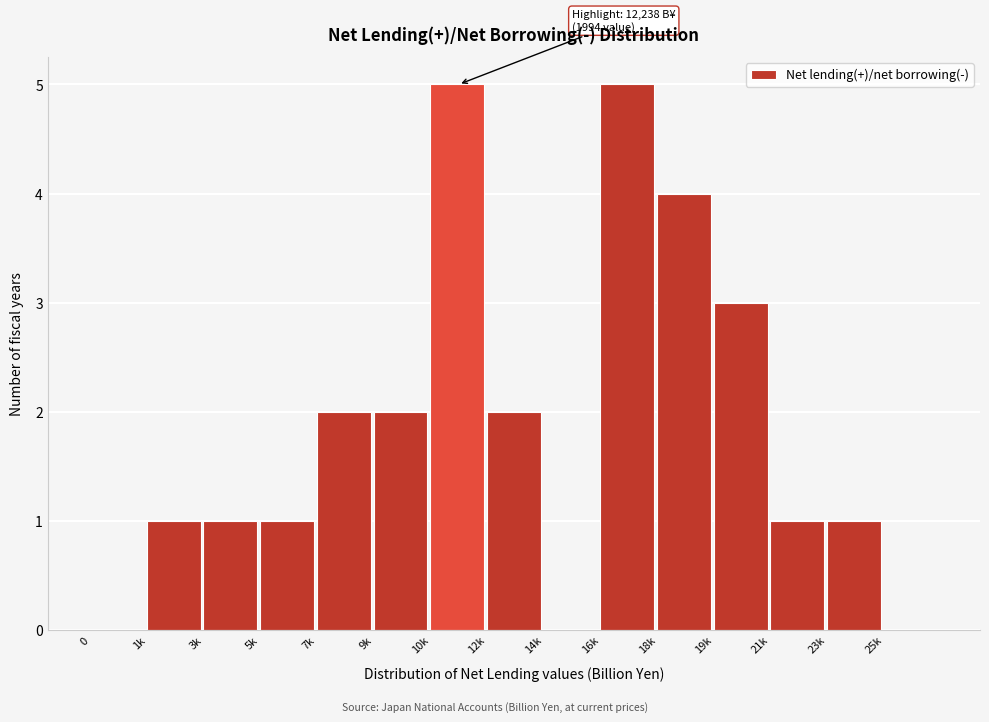

Reading left to right, extract all data points from this chart.

0=0	1k=1	3k=1	5k=1	7k=2	9k=2	10k=5	12k=2	14k=0	16k=5	18k=4	19k=3	21k=1	23k=1	25k=0